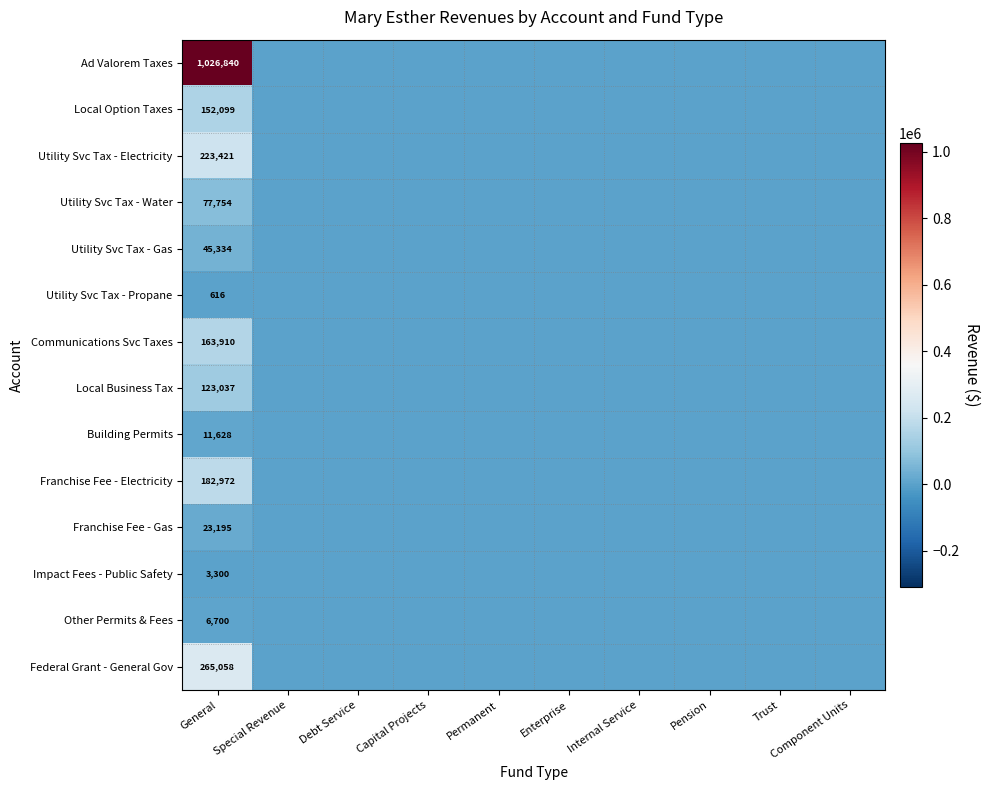

Rank the series at General from lowest to highest value.

Utility Svc Tax - Propane, Impact Fees - Public Safety, Other Permits & Fees, Building Permits, Franchise Fee - Gas, Utility Svc Tax - Gas, Utility Svc Tax - Water, Local Business Tax, Local Option Taxes, Communications Svc Taxes, Franchise Fee - Electricity, Utility Svc Tax - Electricity, Federal Grant - General Gov, Ad Valorem Taxes